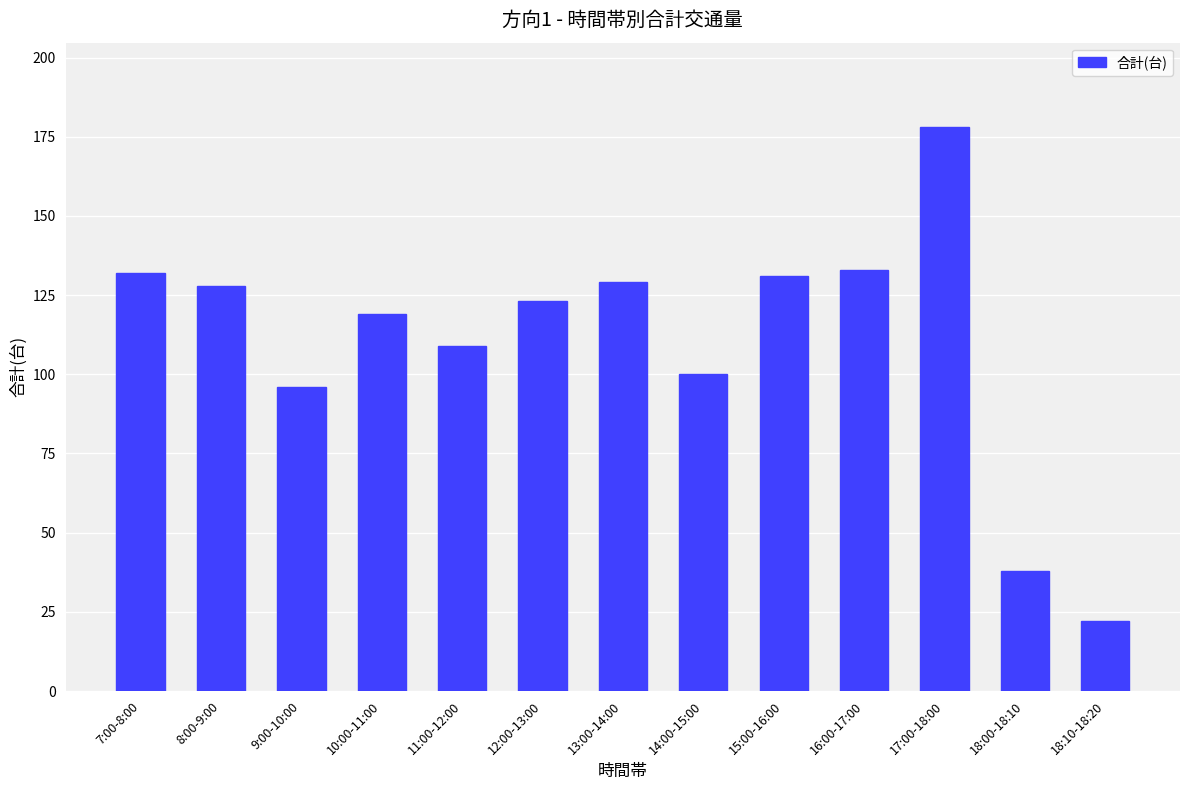

Does the chart contain any negative values?

No